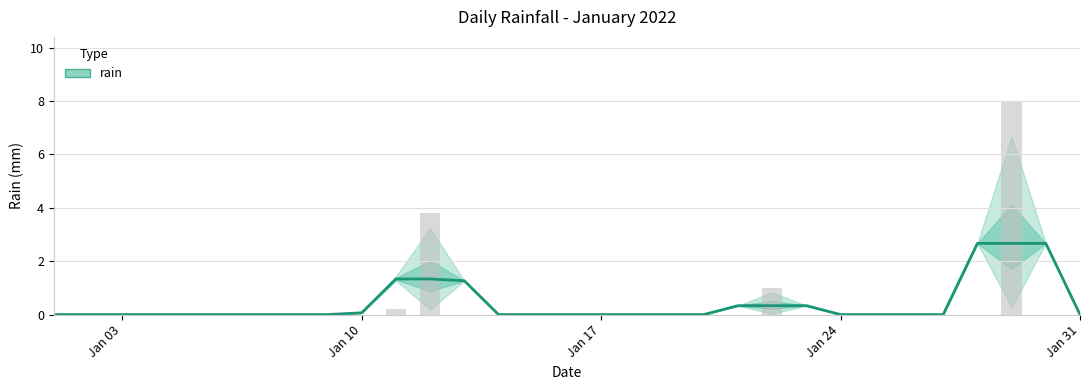

Where is the data nearest to the value 4?

2022-01-12